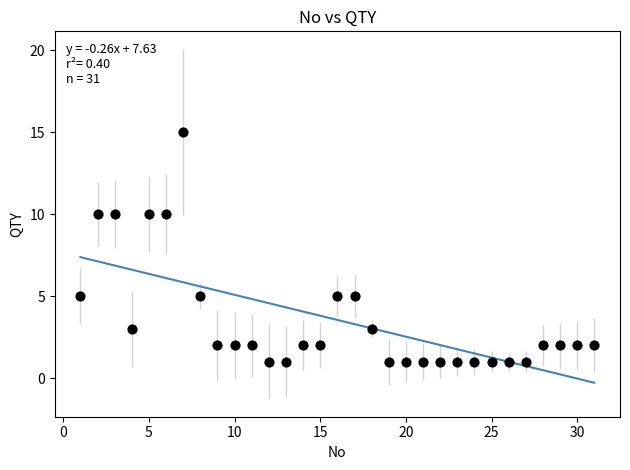

What is the range of Y values (max minus min)?

14